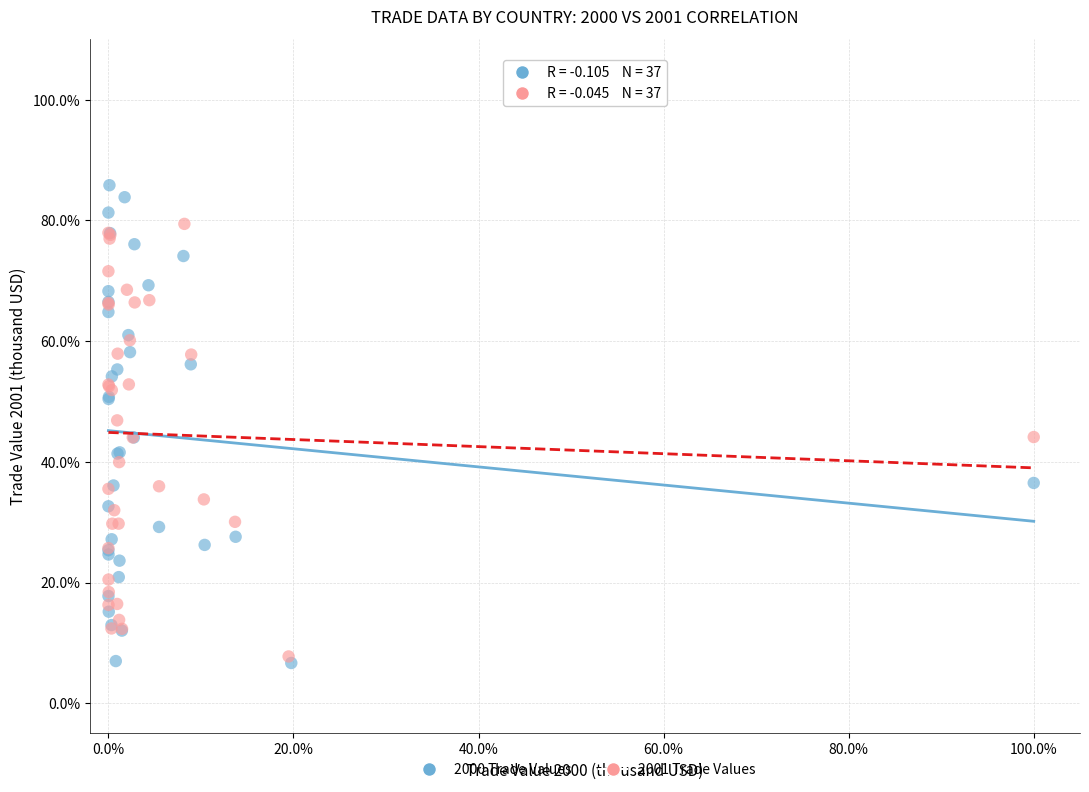

Which series contains the lowest Y value?

2000 Trade Values